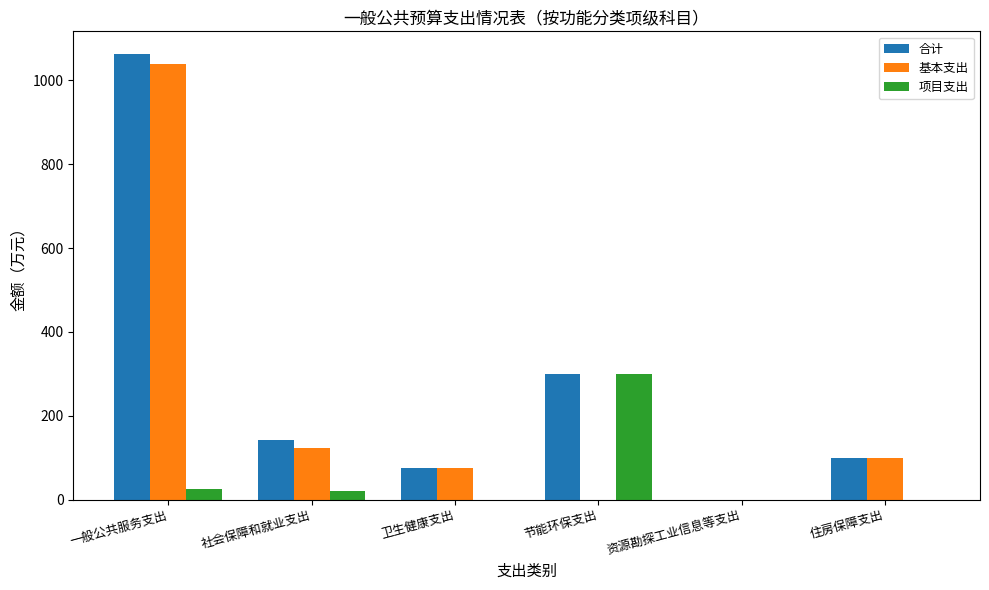

What is the greatest value displayed?

1063.8